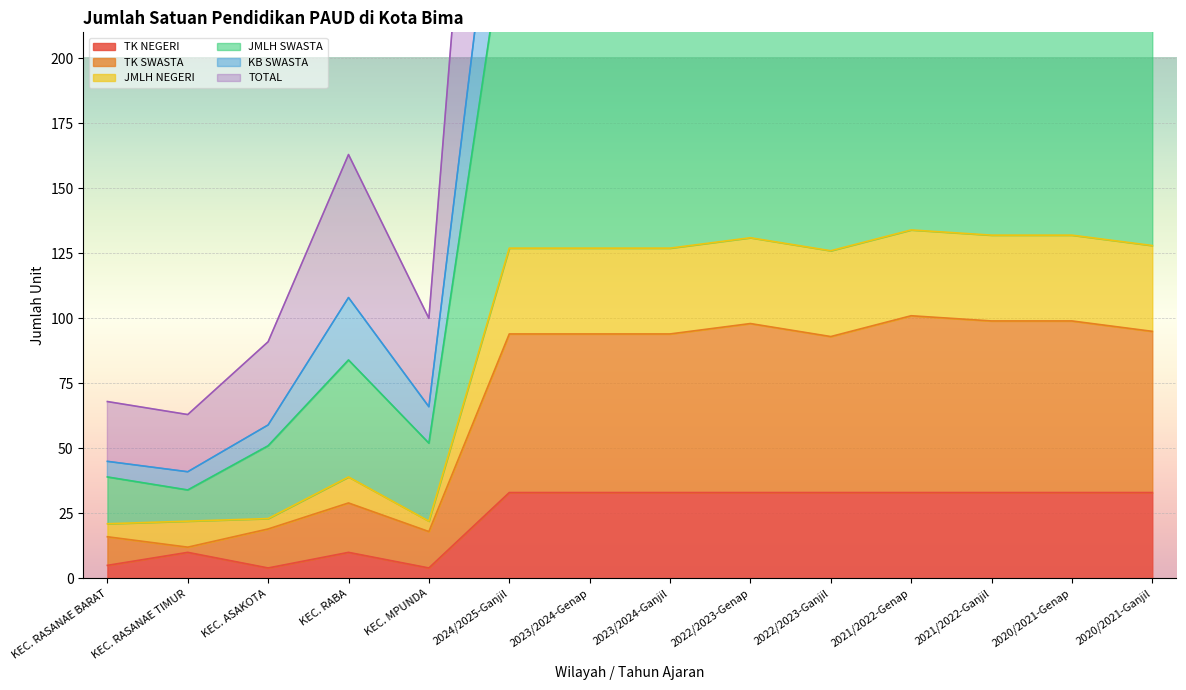

How many data points in JMLH NEGERI are above 127?

5